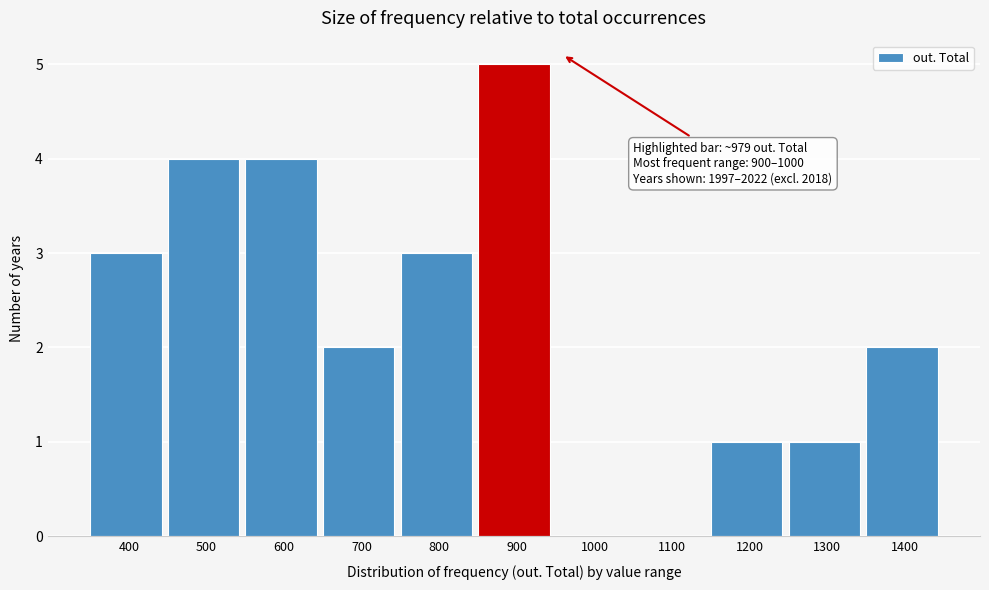

Reading left to right, extract all data points from this chart.

400=3	500=4	600=4	700=2	800=3	900=5	1000=0	1100=0	1200=1	1300=1	1400=2